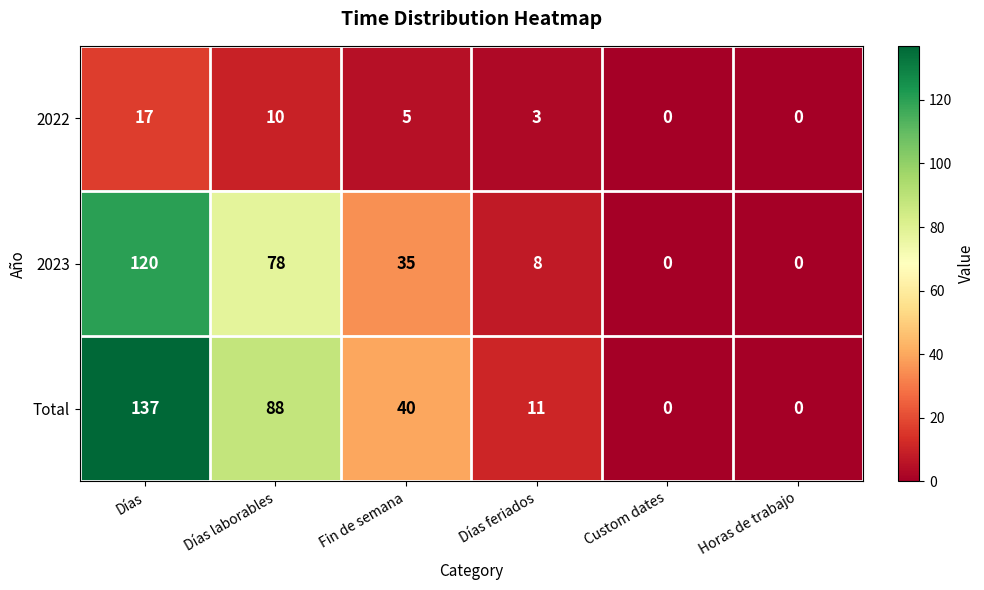

True or false: Total has a value of 81 at Horas de trabajo.

False